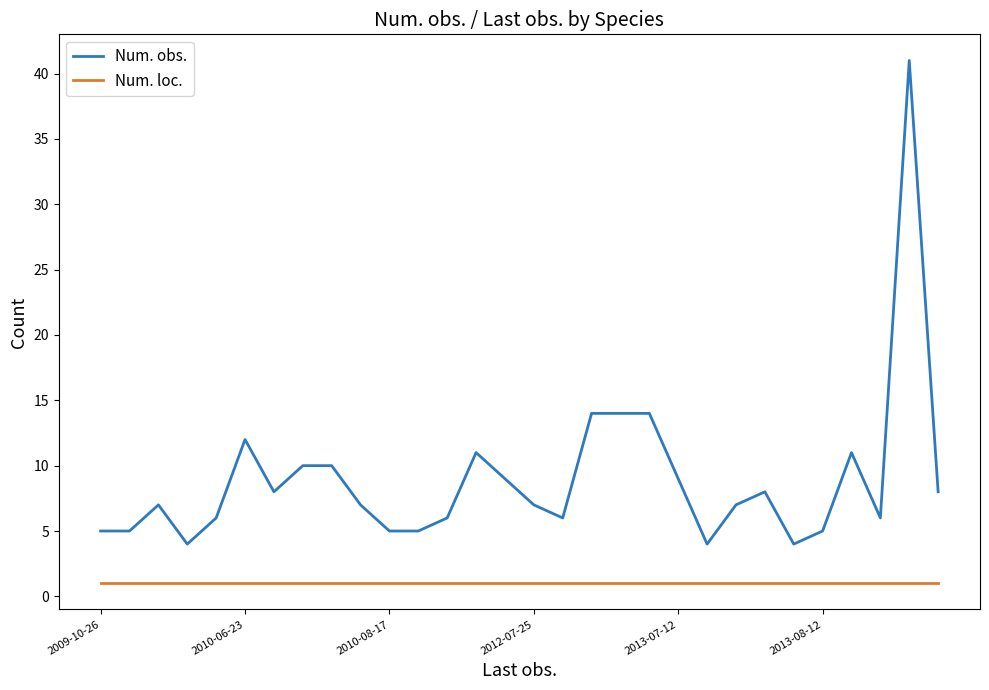

What is the sum of all Num. obs. values?

268